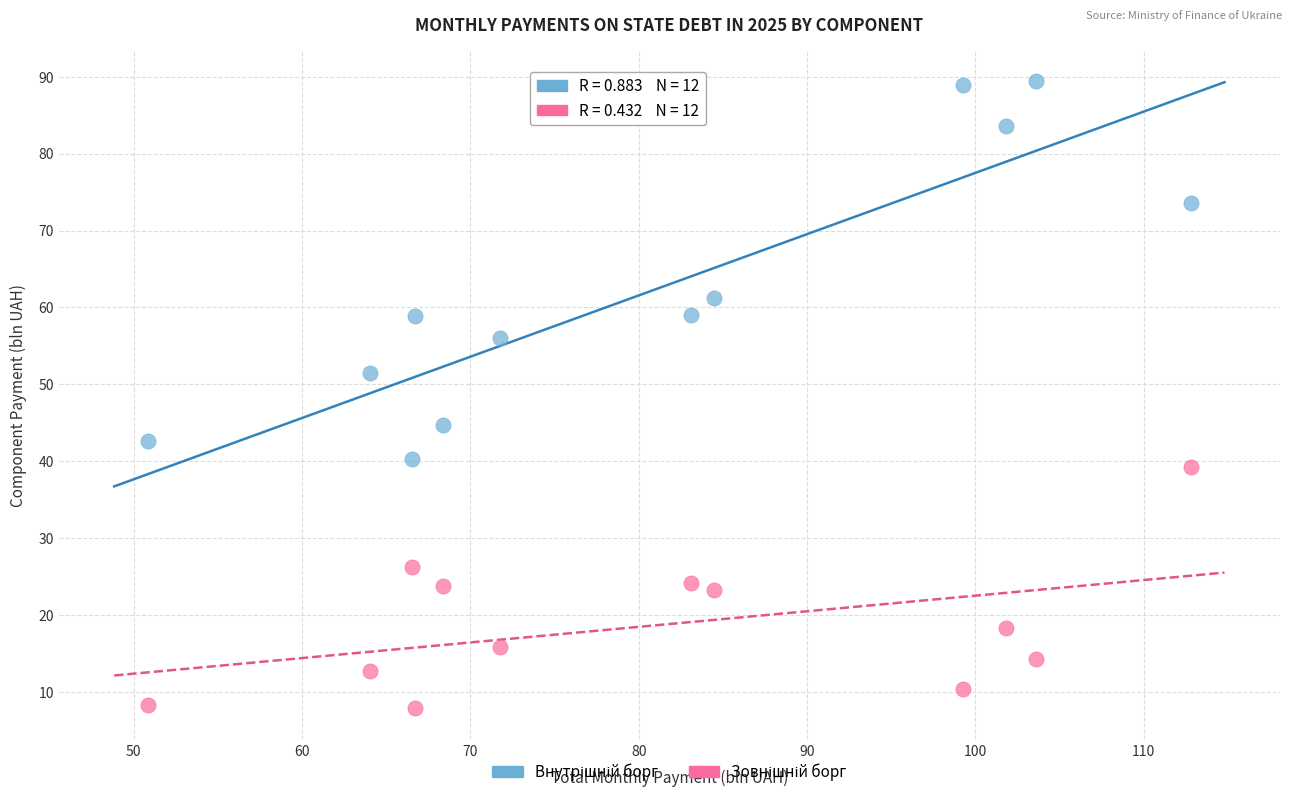

What is the X range (max minus min) for the scatter plot?

62.0